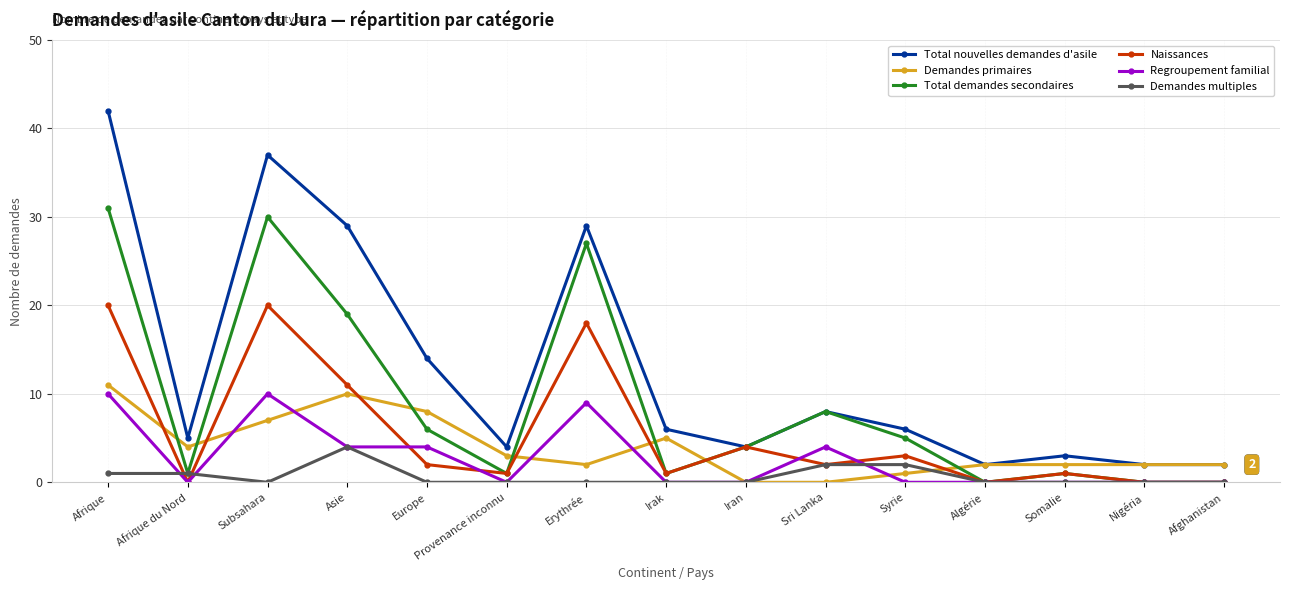

At which category does Demandes primaires reach its first local peak?

Asie